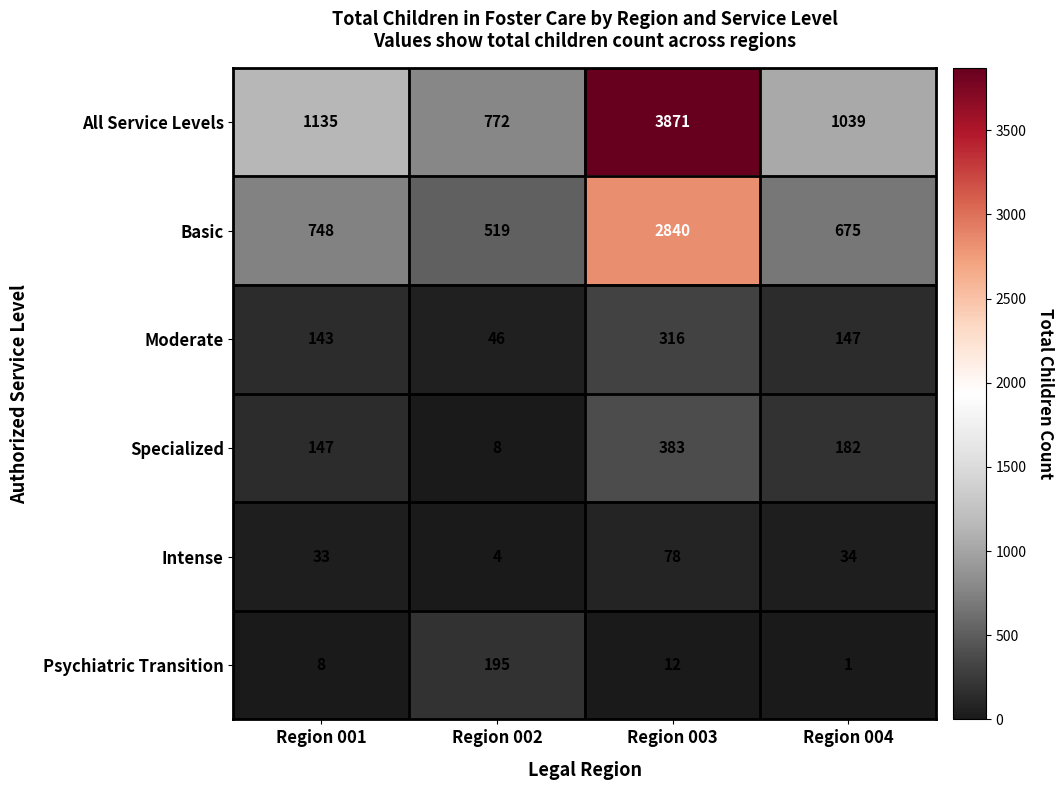

Reading right to left, what are all the values shown in this chart?

All Service Levels: 1039	3871	772	1135
Basic: 675	2840	519	748
Moderate: 147	316	46	143
Specialized: 182	383	8	147
Intense: 34	78	4	33
Psychiatric Transition: 1	12	195	8